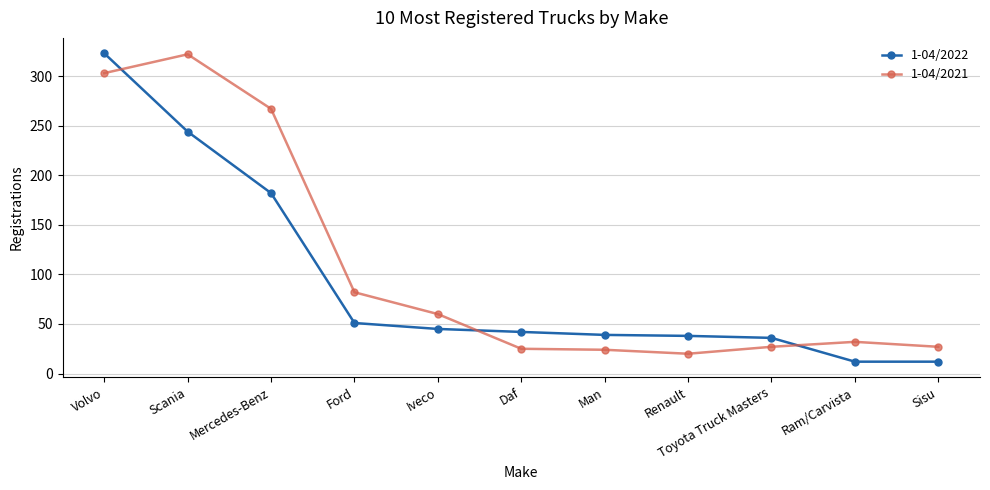

What is the value of the 1-04/2021 point at the 9th from the left?

27